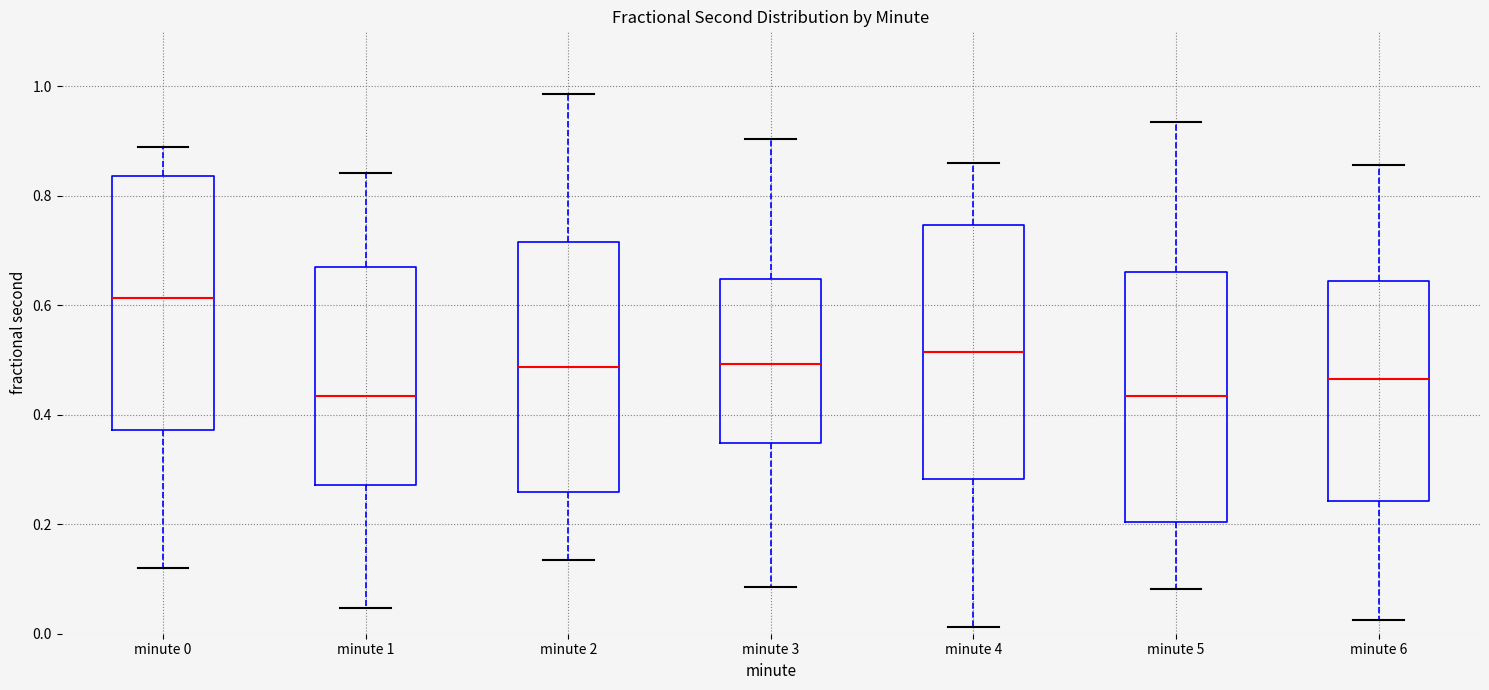

Reading left to right, read every box against the y-axis: the position of its median line, the range the box covers, and the ends of its whiskers. The values are not printed on the chart, so give them approximately, as read against the axis.

minute 0: median 0.62, box 0.38 to 0.84, whiskers 0.12 to 0.88
minute 1: median 0.44, box 0.28 to 0.66, whiskers 0.04 to 0.84
minute 2: median 0.48, box 0.26 to 0.72, whiskers 0.14 to 0.98
minute 3: median 0.50, box 0.34 to 0.64, whiskers 0.08 to 0.90
minute 4: median 0.52, box 0.28 to 0.74, whiskers 0.02 to 0.86
minute 5: median 0.44, box 0.20 to 0.66, whiskers 0.08 to 0.94
minute 6: median 0.46, box 0.24 to 0.64, whiskers 0.02 to 0.86